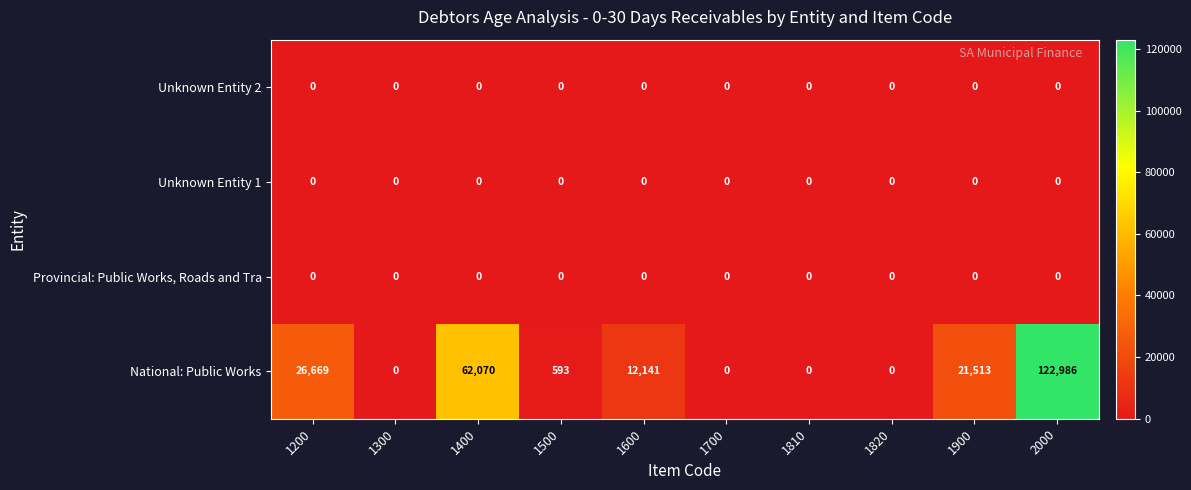

The National: Public Works series shows 38190 at 1200. True or false?

False